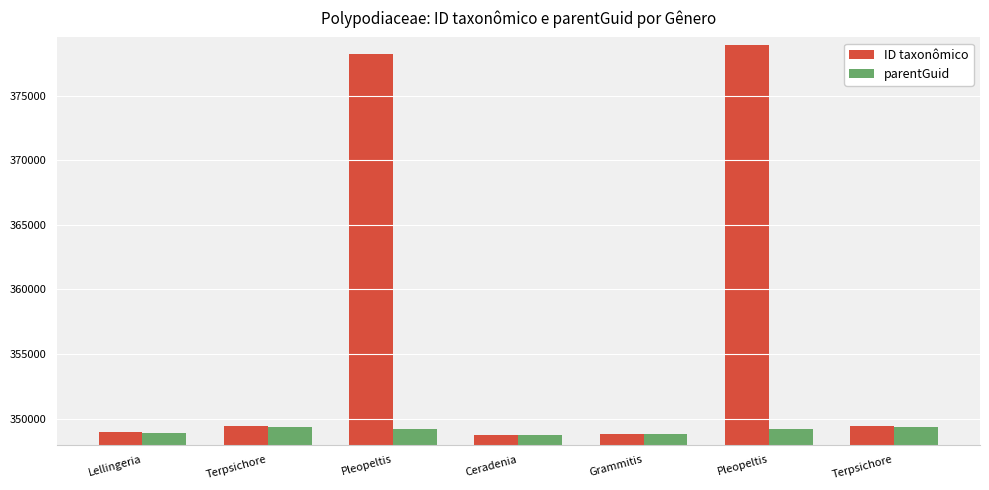

The ID taxonômico series shows 181983 at Terpsichore. True or false?

False